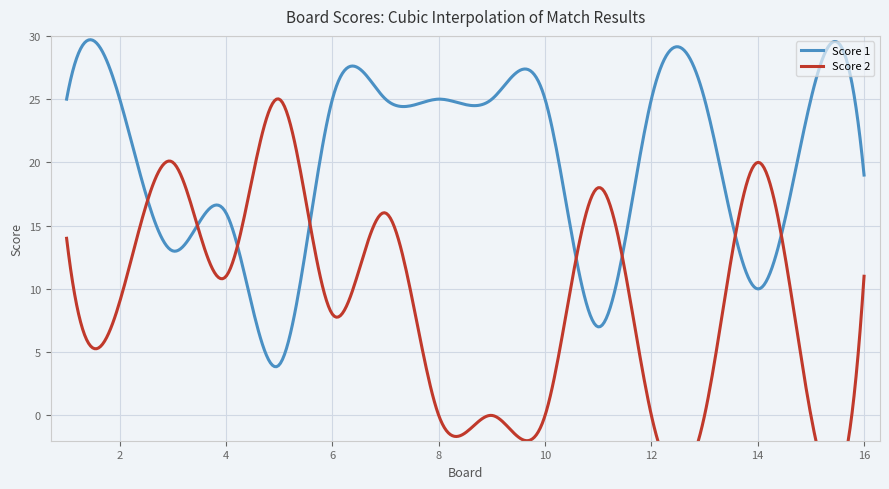

The Score 2 series shows 11 at 11. True or false?

False